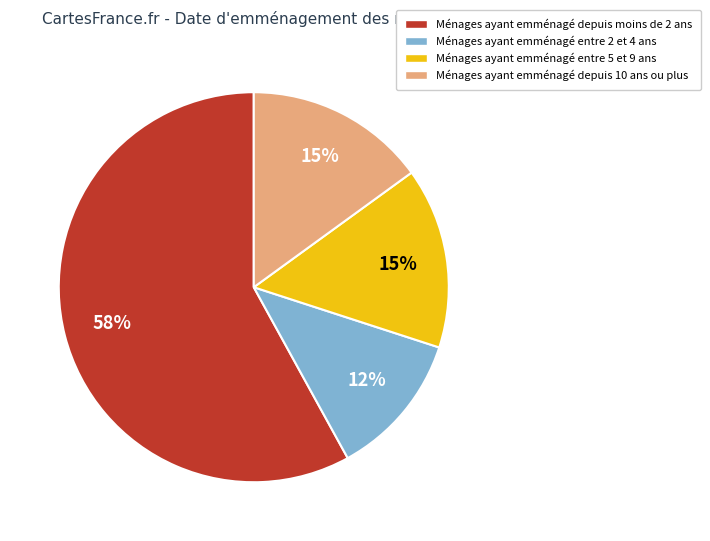

To the nearest percent, what is the average slice percentage?

25%